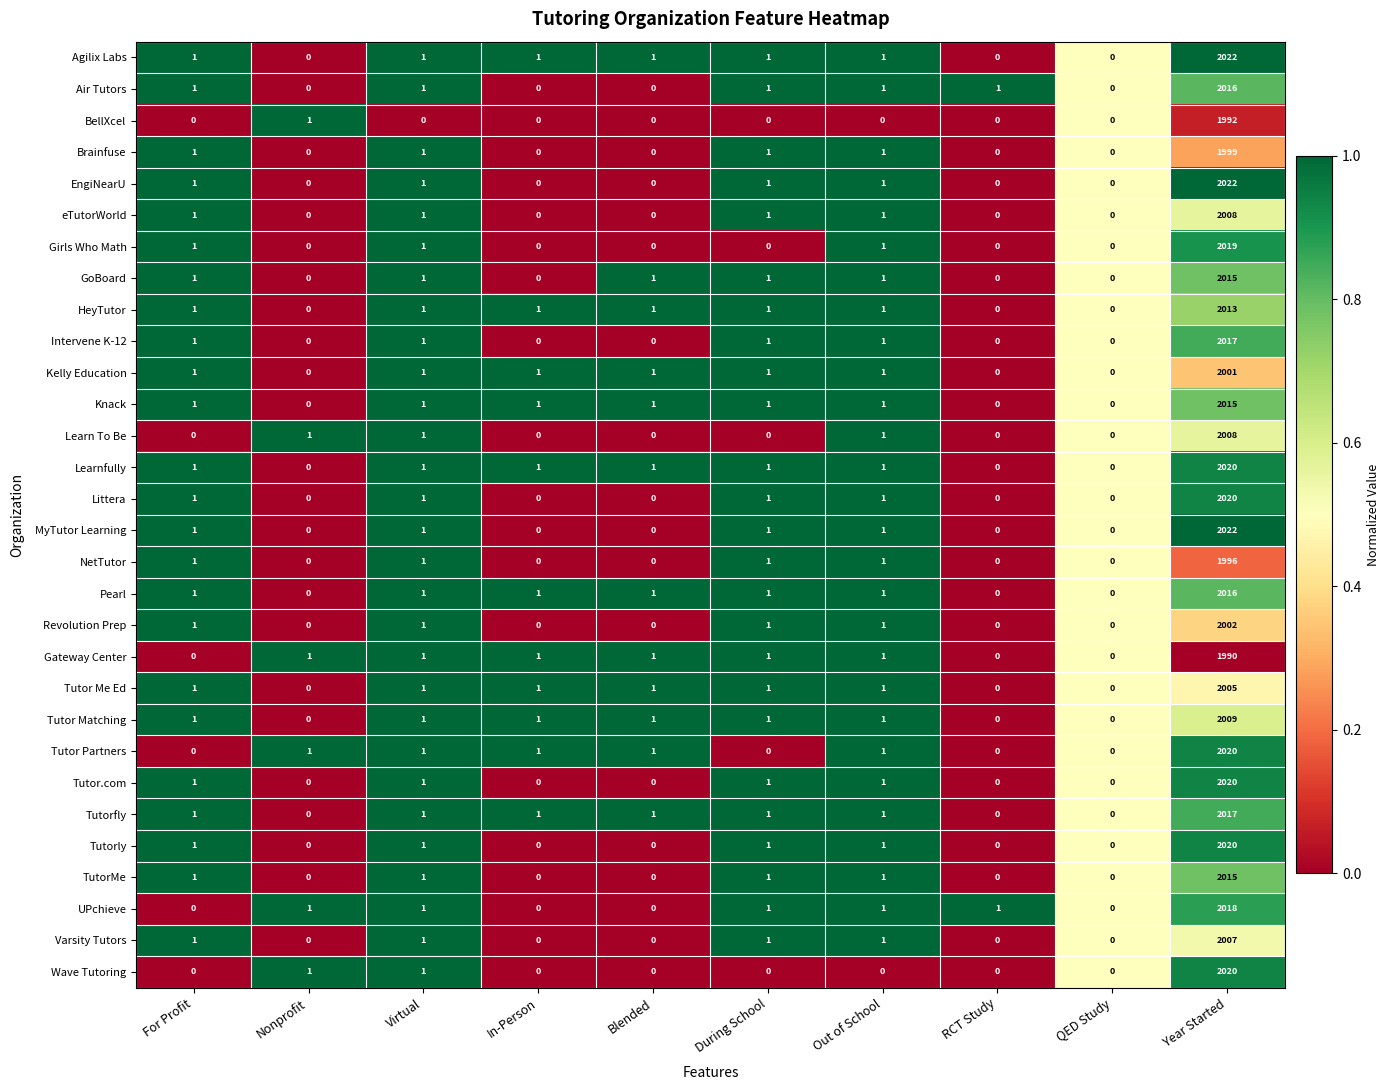

Count the number of categories in the chart.

10